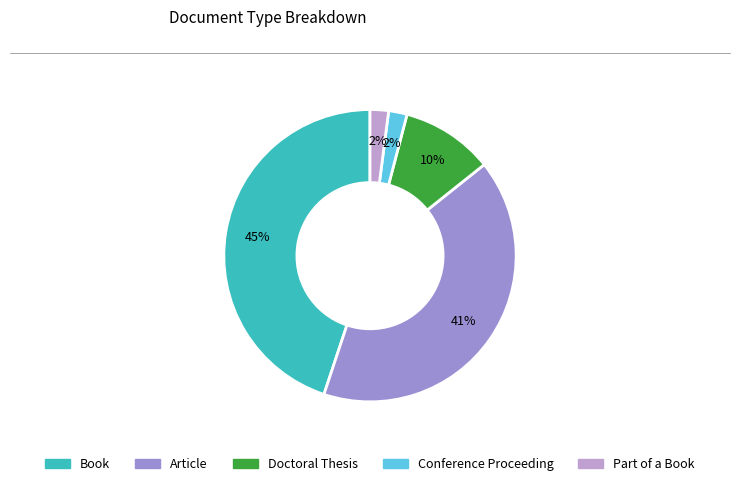

Does Doctoral Thesis represent more than half of the total?

No